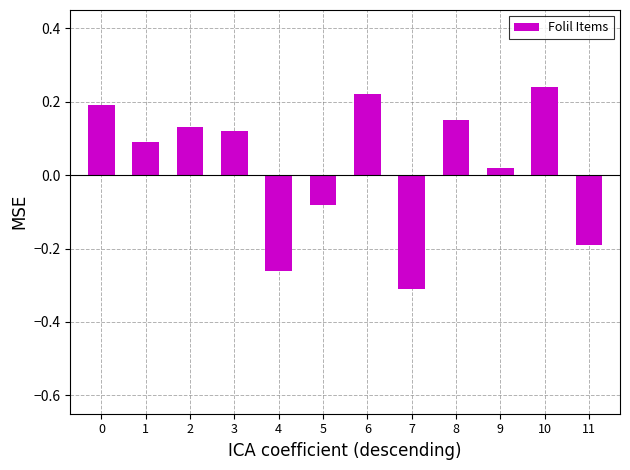

What is the sum of all values?

0.3